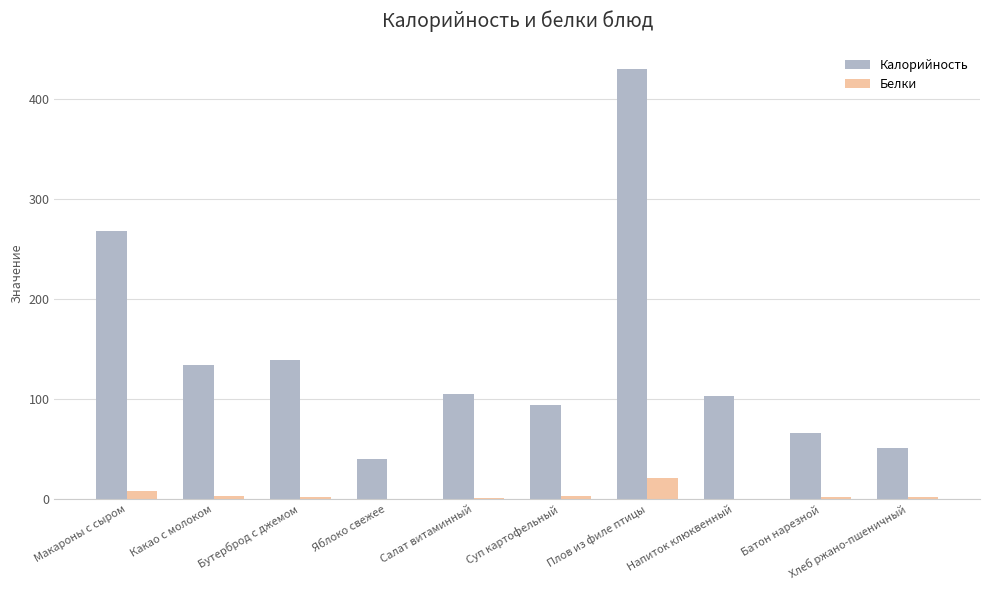

What is the approximate value of Калорийность at Батон нарезной?

66.0